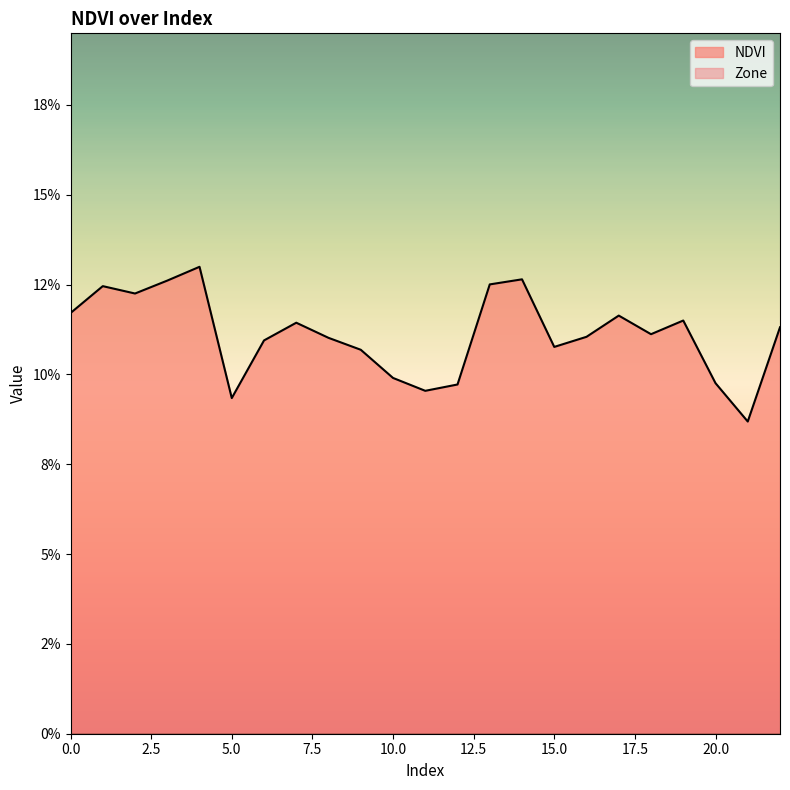

Reading right to left, list all the values displayed in this chart.

22=0.1	21=0.1	20=0.1	19=0.1	18=0.1	17=0.1	16=0.1	15=0.1	14=0.1	13=0.1	12=0.1	11=0.1	10=0.1	9=0.1	8=0.1	7=0.1	6=0.1	5=0.1	4=0.1	3=0.1	2=0.1	1=0.1	0=0.1